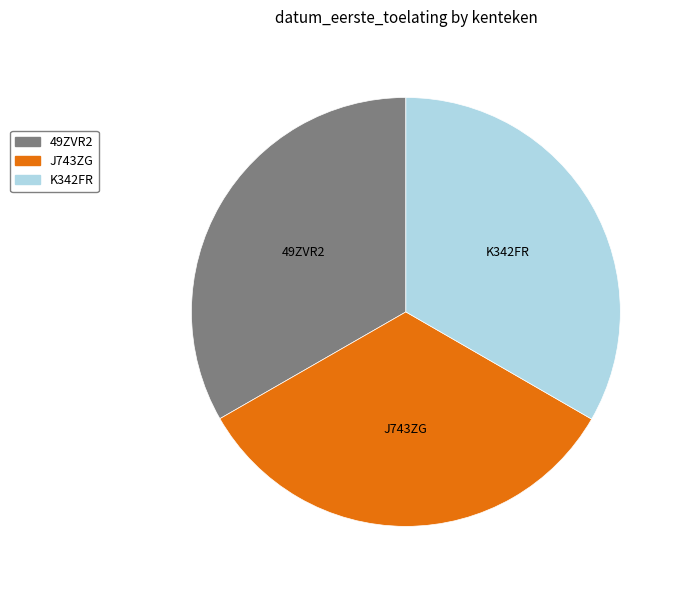

Is there a majority slice in this chart?

No